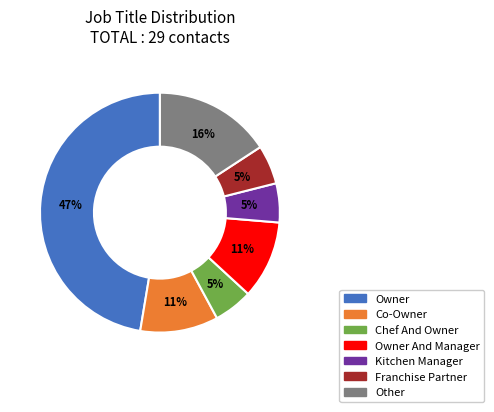

How many slices are in this pie chart?

7